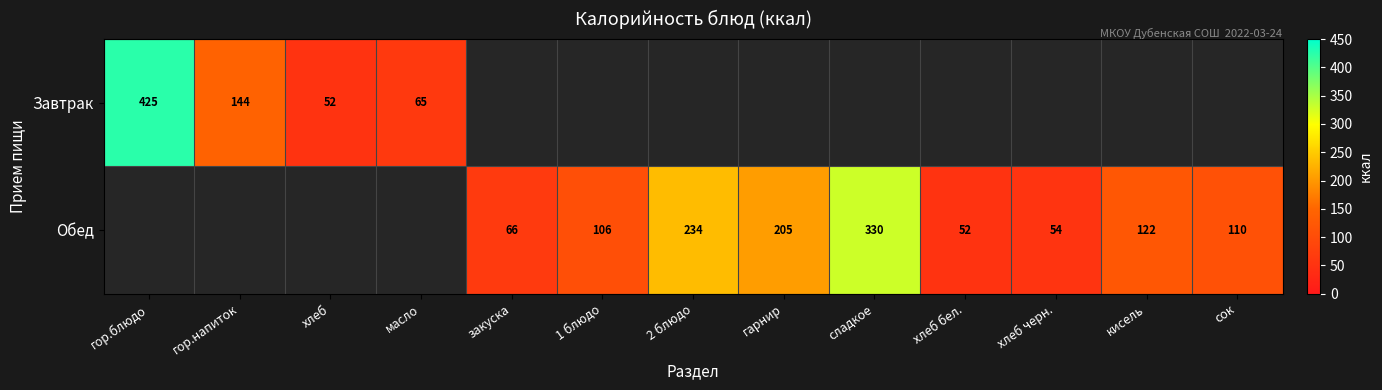

True or false: Обед has a value of 54 at хлеб черн..

True